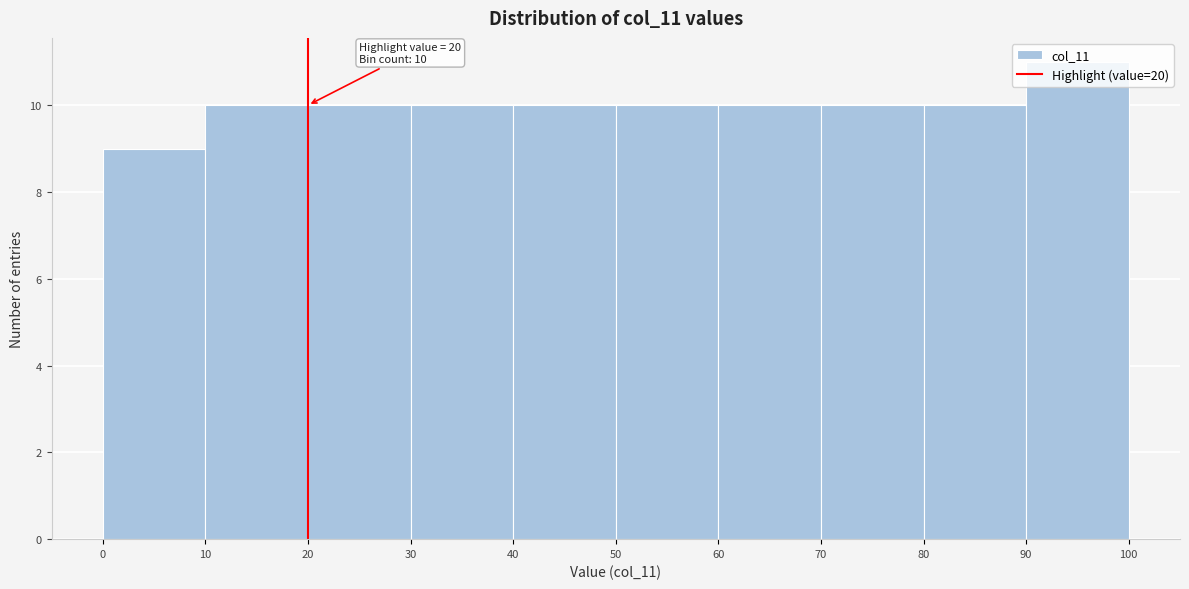

Over which range of the x-axis is the bar tallest?

90 to 100